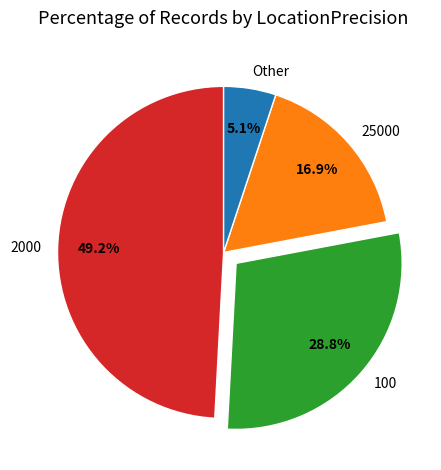

Rank the categories by value from lowest to highest.

Other, 25000, 100, 2000